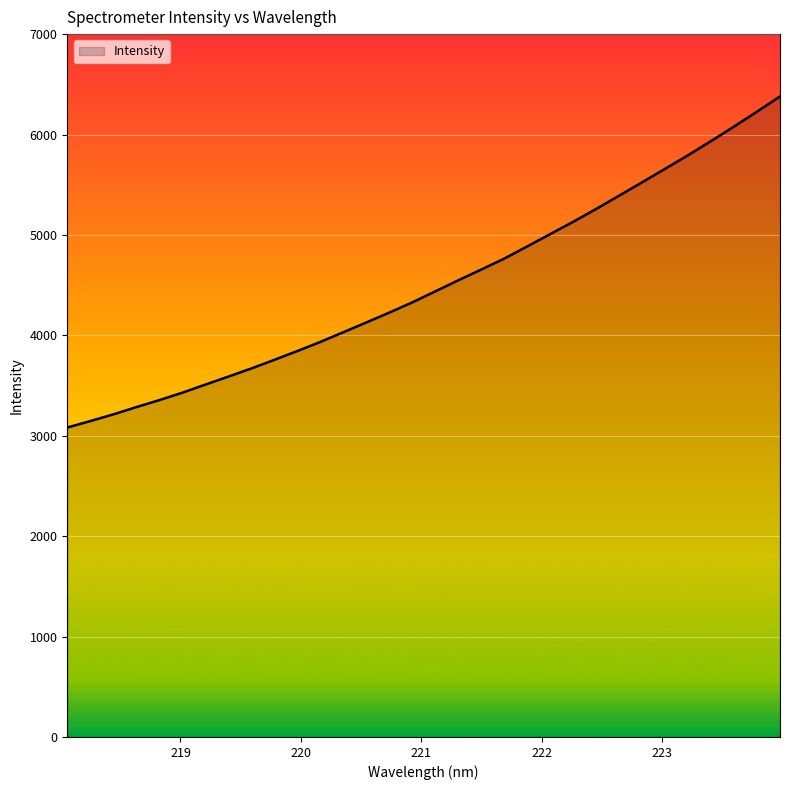

What is the greatest value displayed?

6379.4